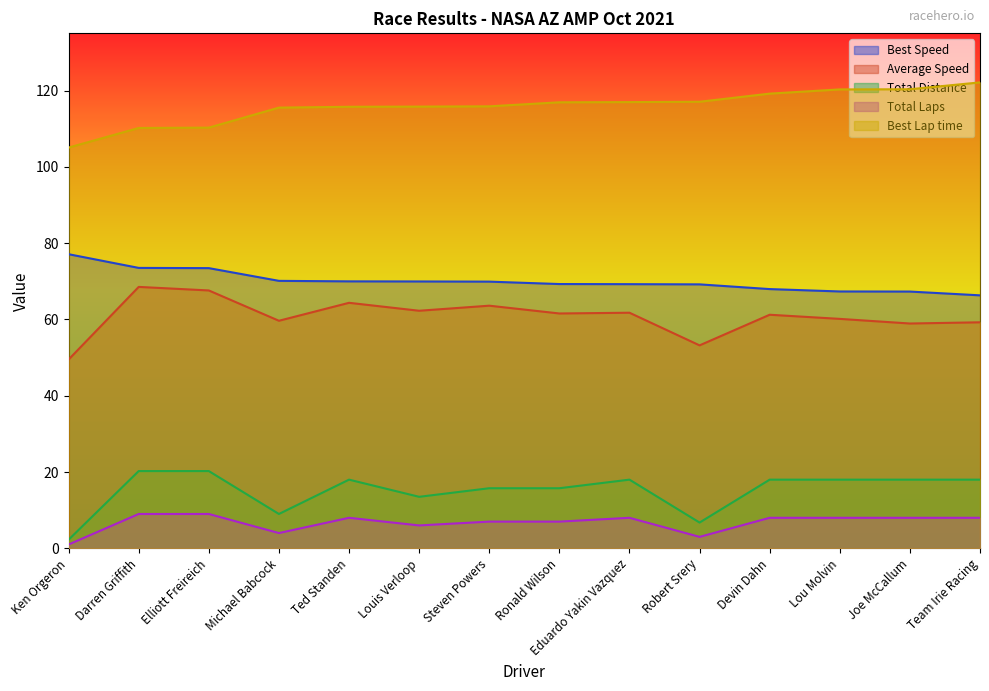

What is the label of the 13th point from the left?

Joe McCallum